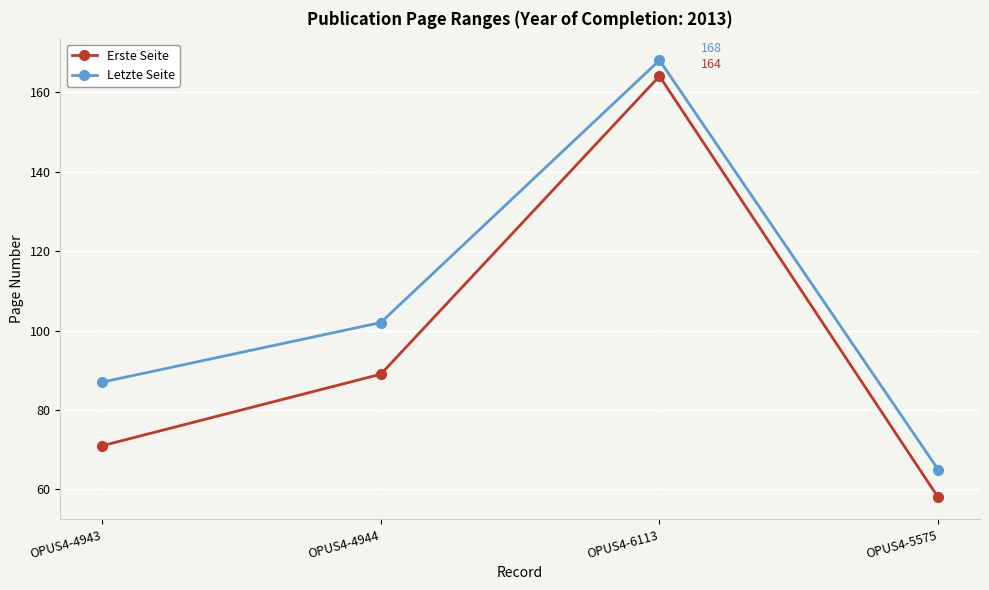

What is the total value across all series at OPUS4-4944?

191